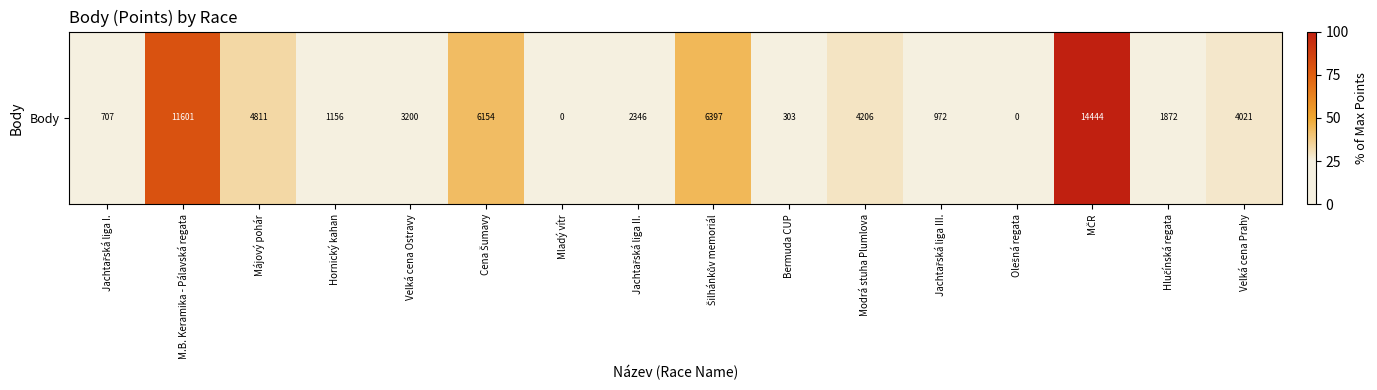

At which category does the chart reach its minimum across all series?

Mladý vítr